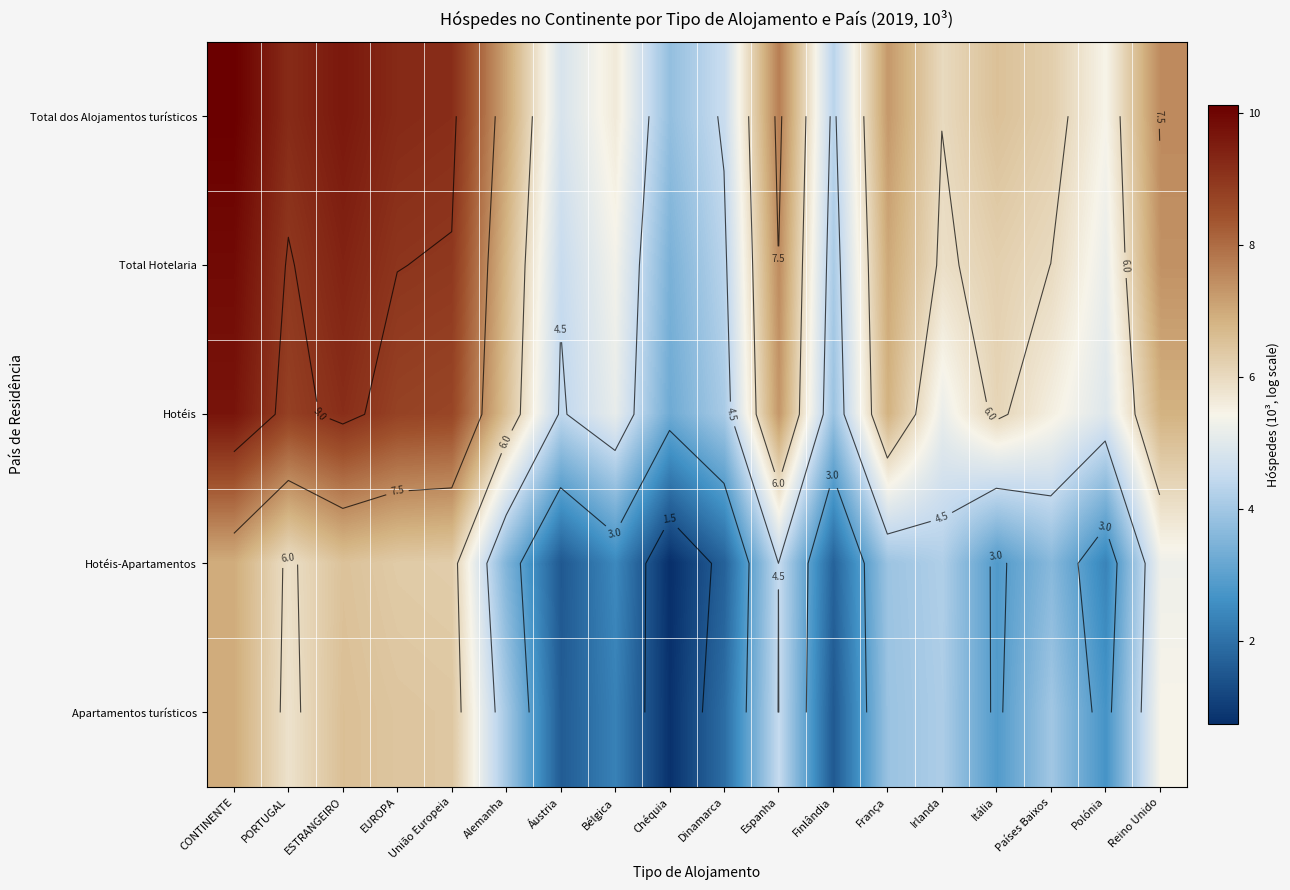

Is it true that Hotéis-Apartamentos equals 2.3 at Alemanha?

False